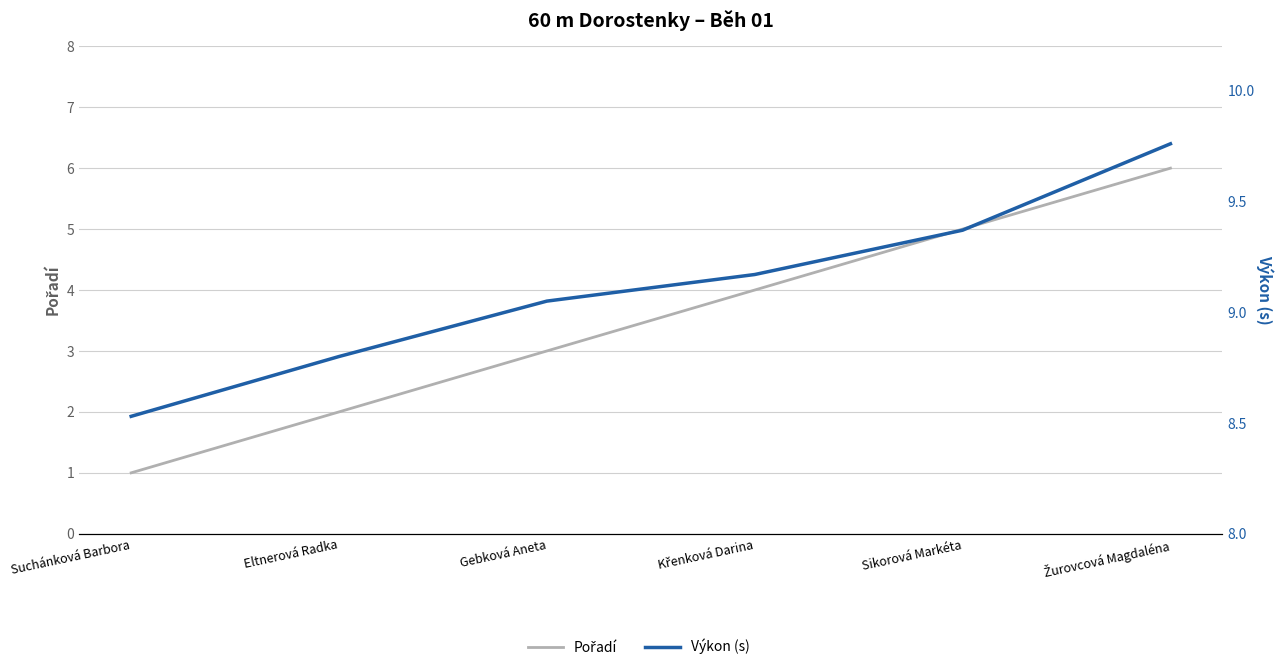

What is the smallest value displayed?

1.0